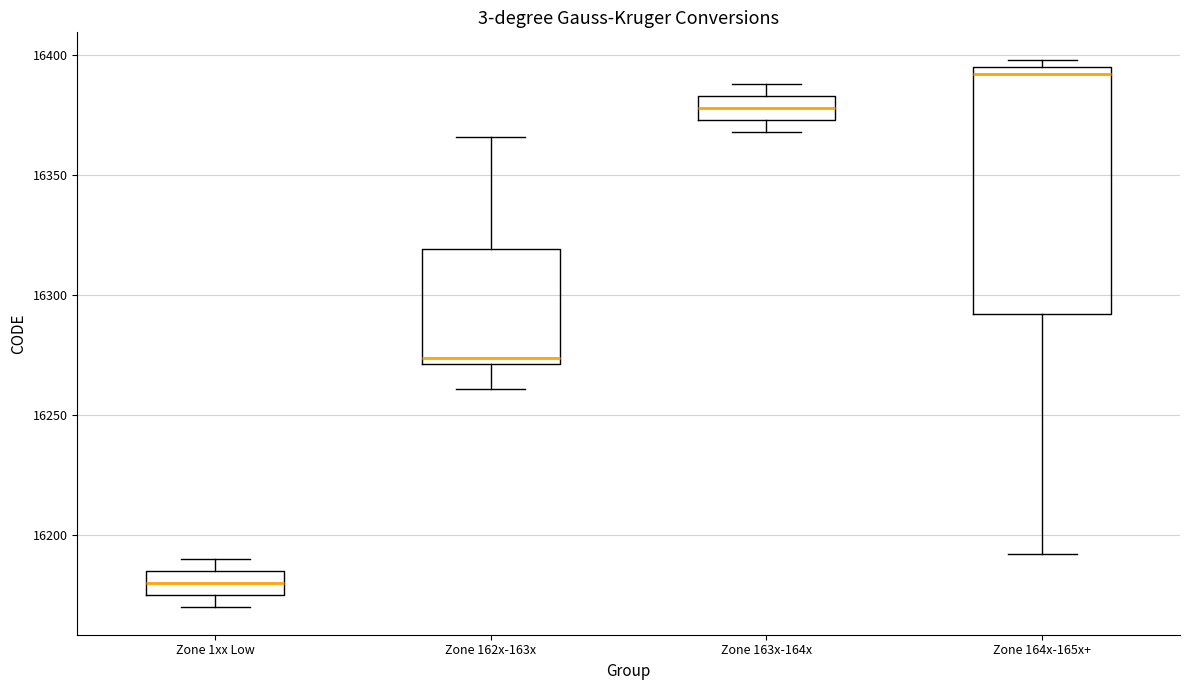

Which box has the highest median line?

Zone 164x-165x+